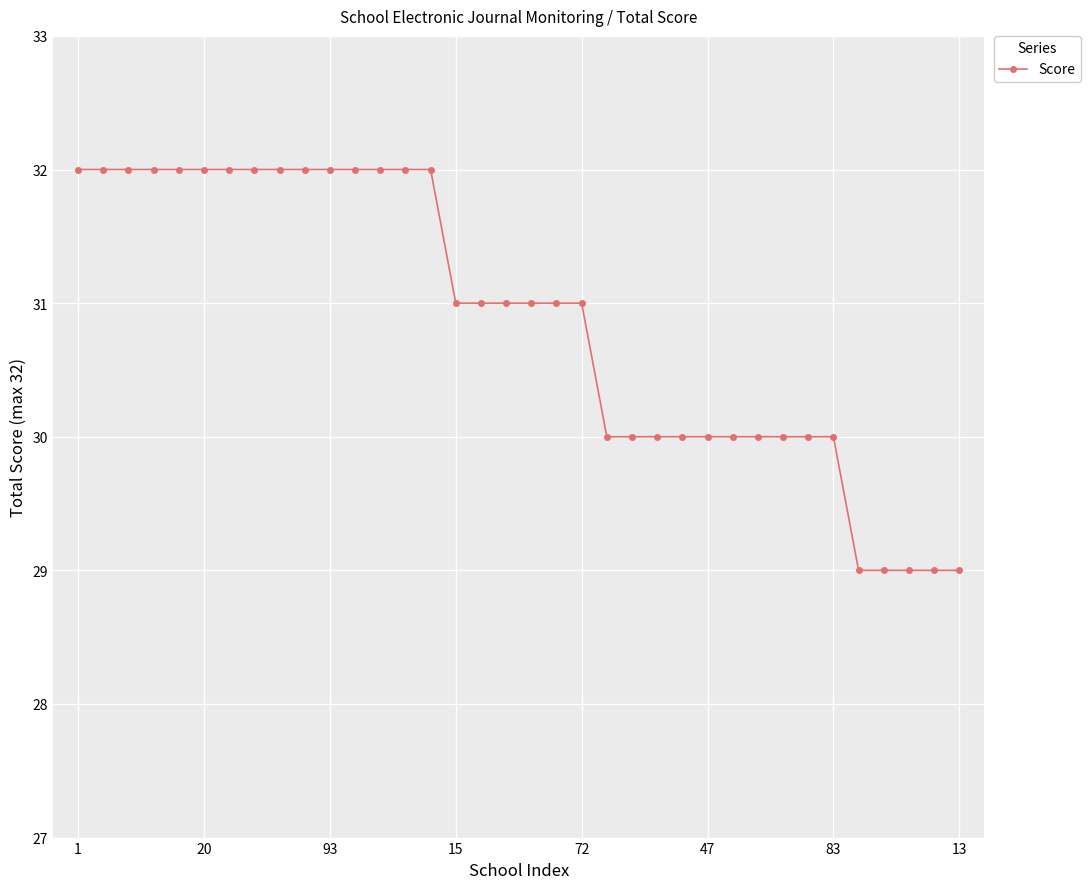

What is the average value?

31